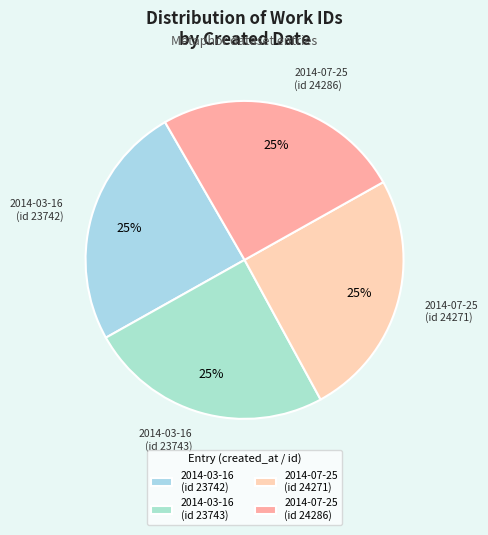

What is the ratio of the value at 2014-07-25 (id 24286) to the value at 2014-03-16 (id 23743)?

1.0